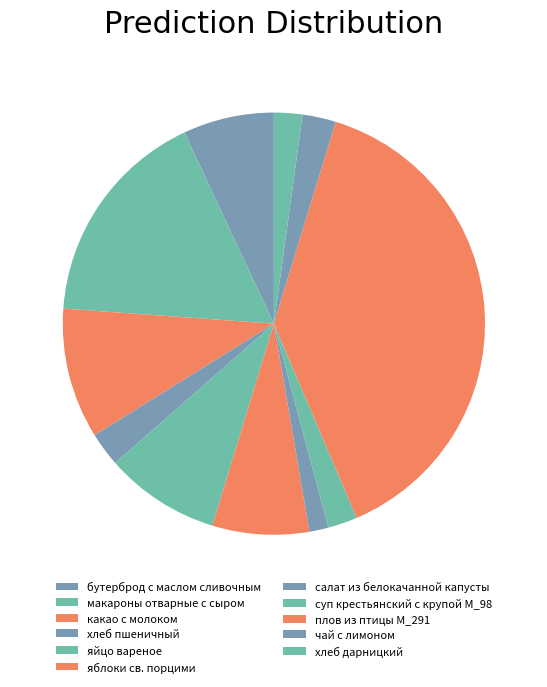

What is the total percentage of макароны отварные с сыром and плов из птицы М_291?

55.7%